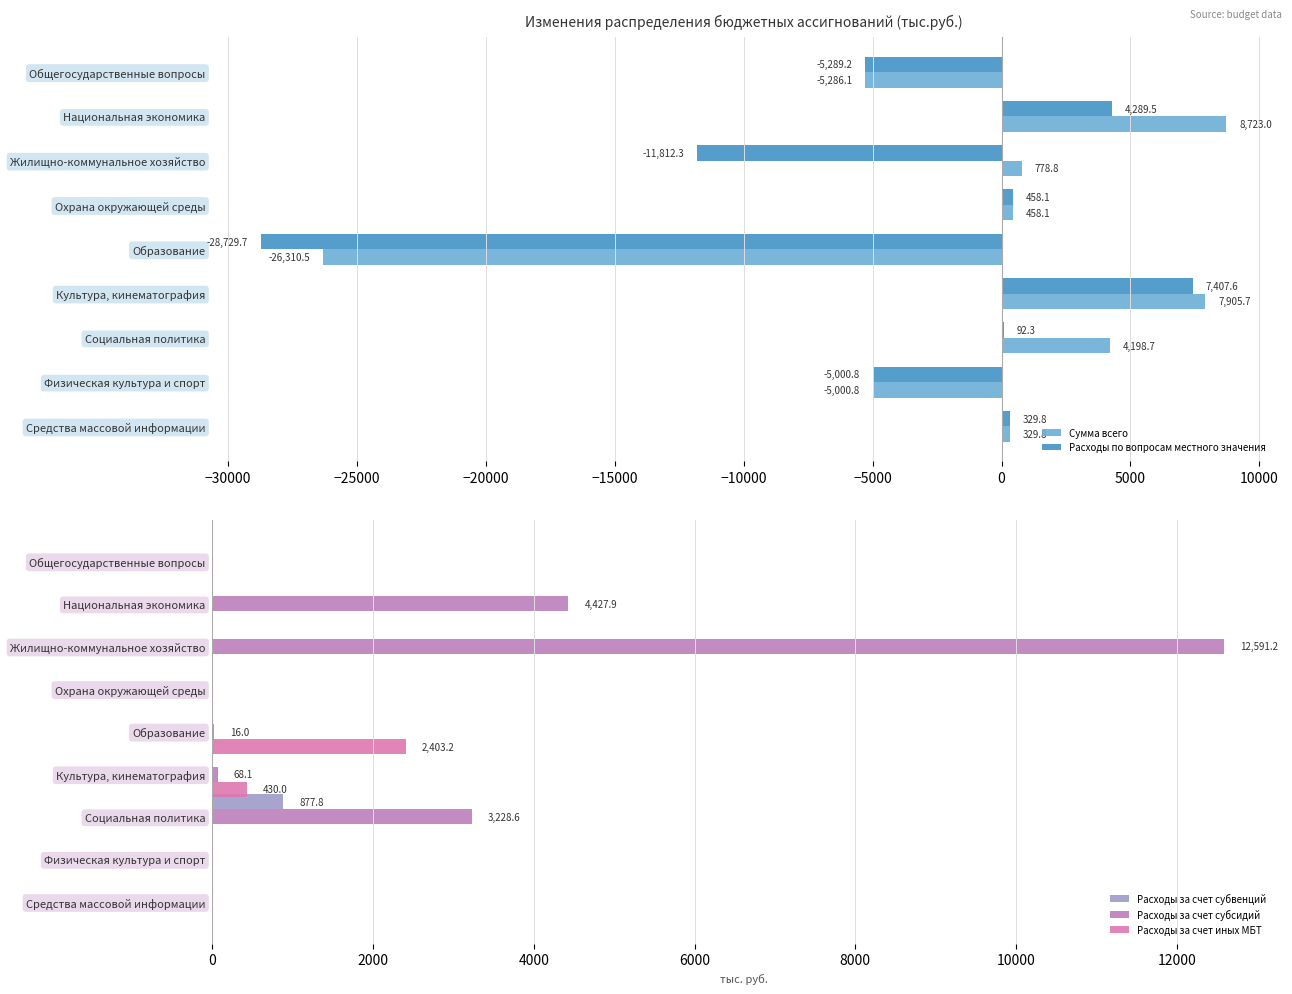

What is the maximum value for Сумма всего?

8723.0